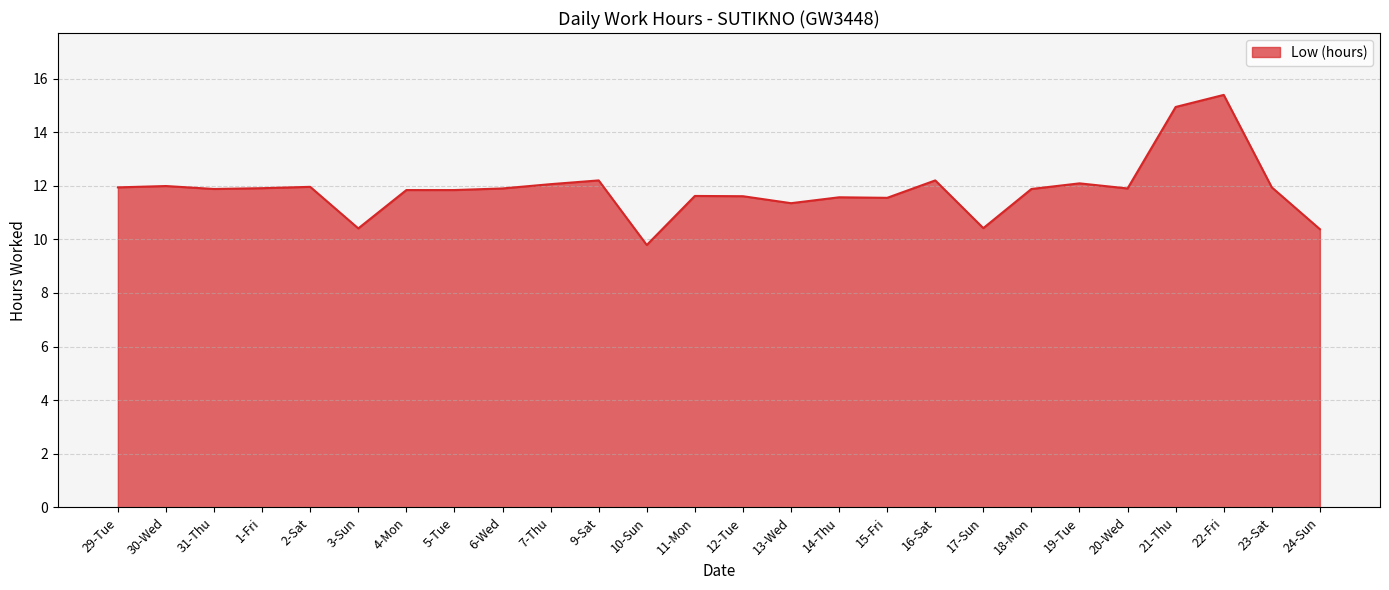

Does the chart have visible grid lines?

Yes